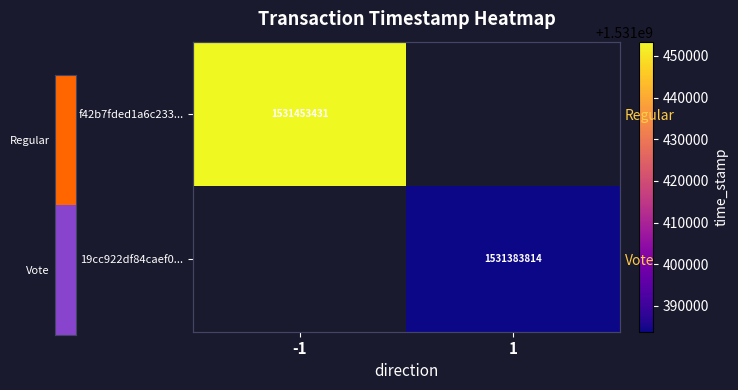

Rank the series by their maximum value, from lowest to highest.

f42b7fded1a6c233..., 19cc922df84caef0...